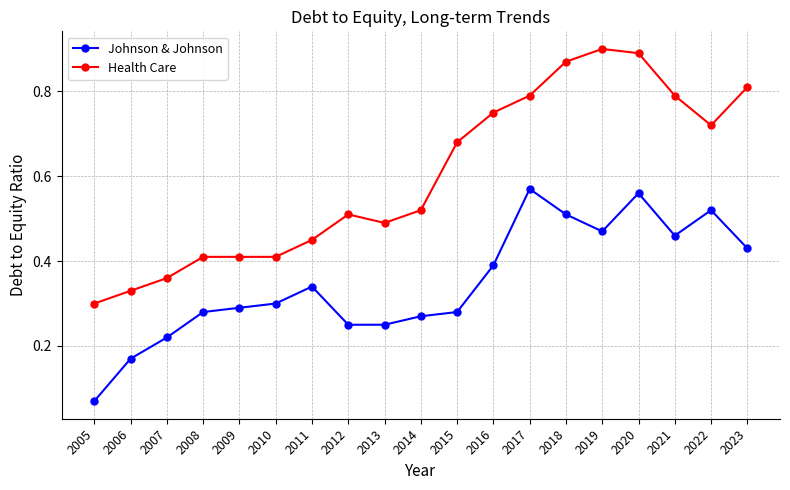

What is the sum of all Johnson & Johnson values?

6.6